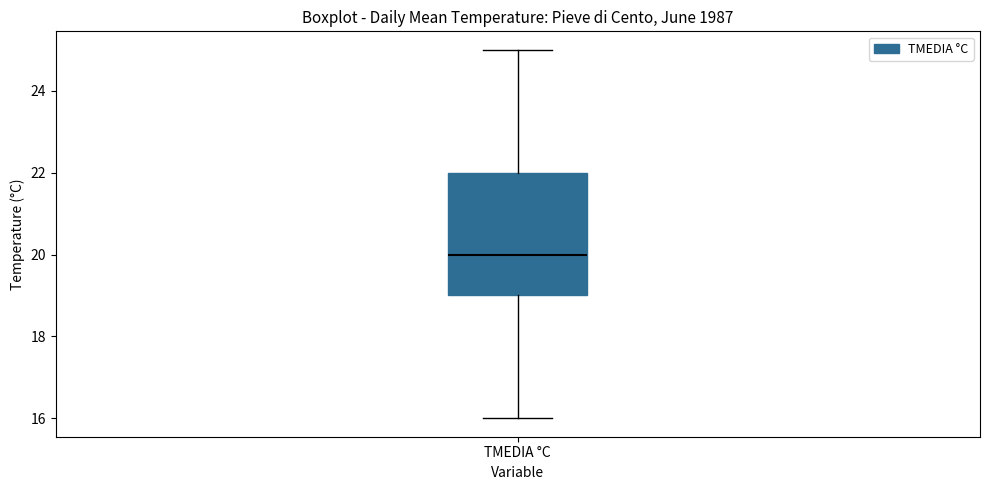

Read this box plot against the y-axis: the position of the median line, the range covered by the box, and the ends of both whiskers. The values are not printed on the chart, so give them approximately, as read against the axis.

median 20, box 19 to 22, whiskers 16 to 25